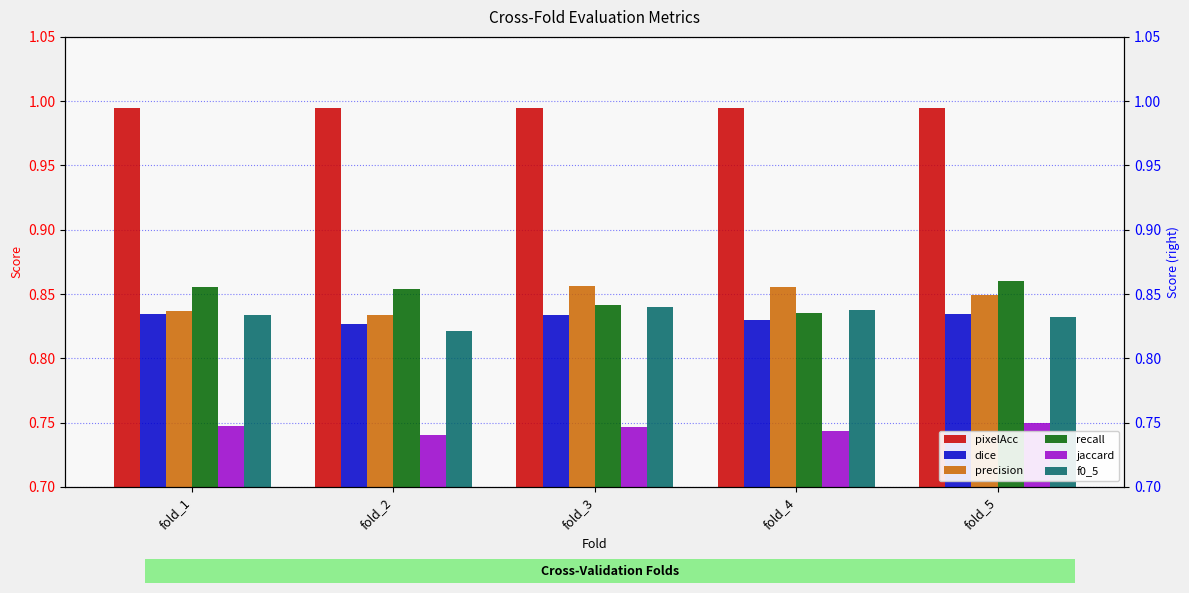

The pixelAcc series shows 0.4 at fold_4. True or false?

False